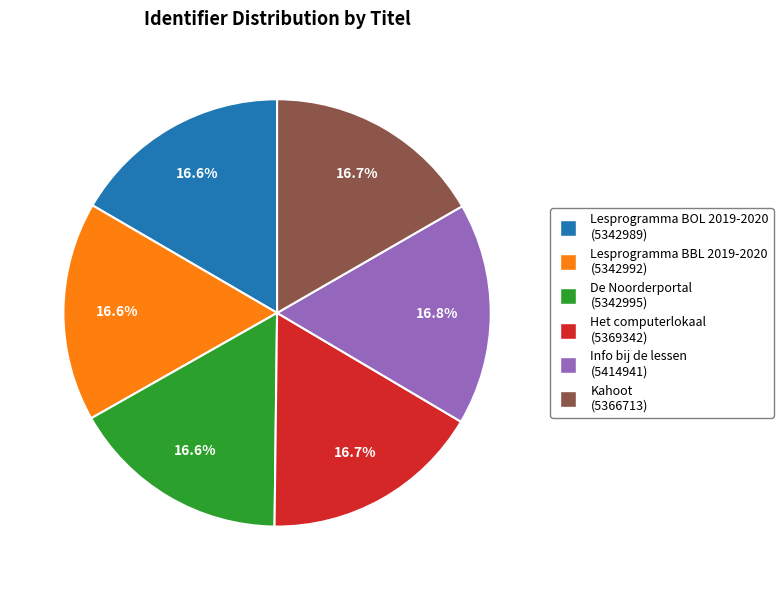

What is the ratio of the value at Het computerlokaal to the value at Lesprogramma BOL 2019-2020?

1.0